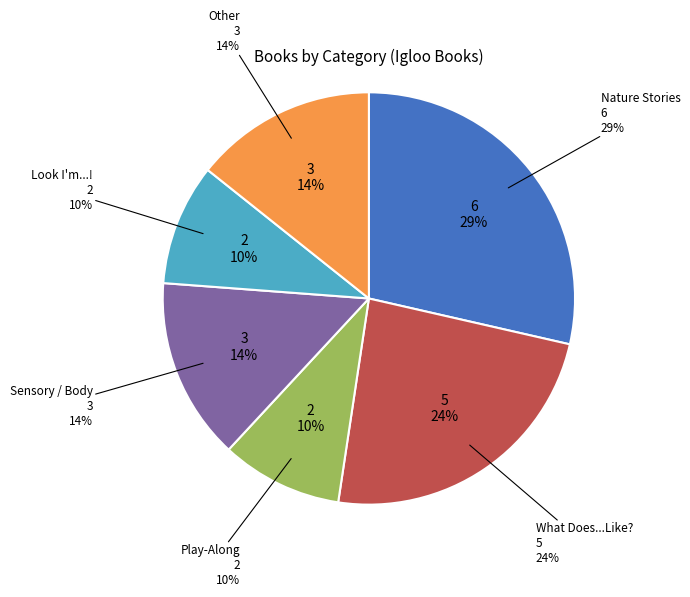

Between Board Book - Nature Stories and Board Book - Look, which is larger?

Board Book - Nature Stories